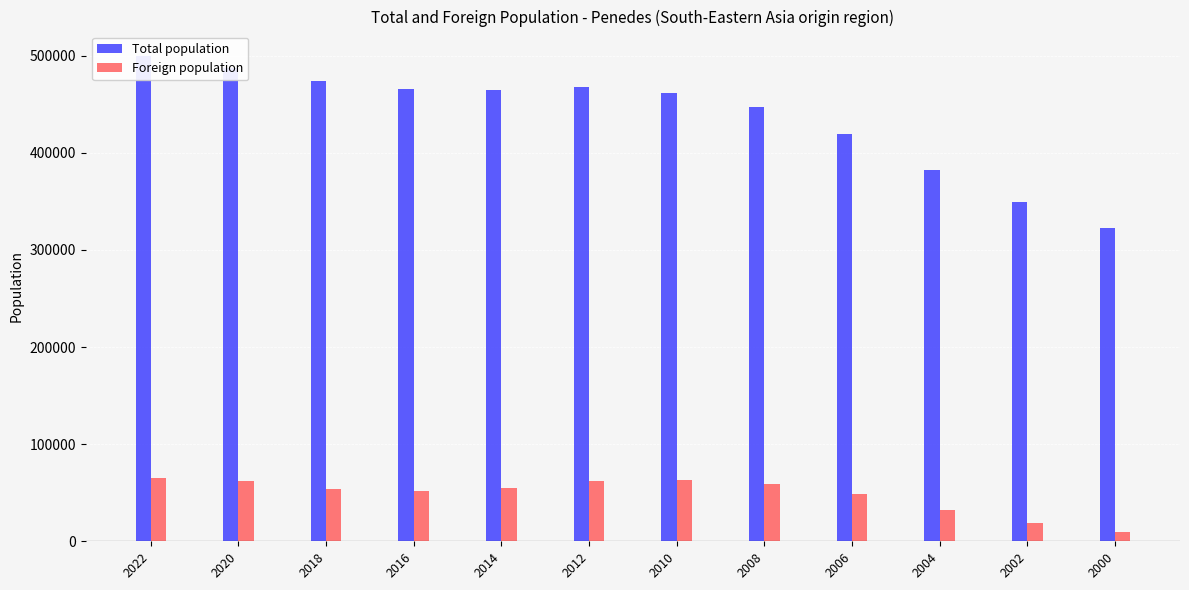

Which label corresponds to the smallest value in the chart?

2000